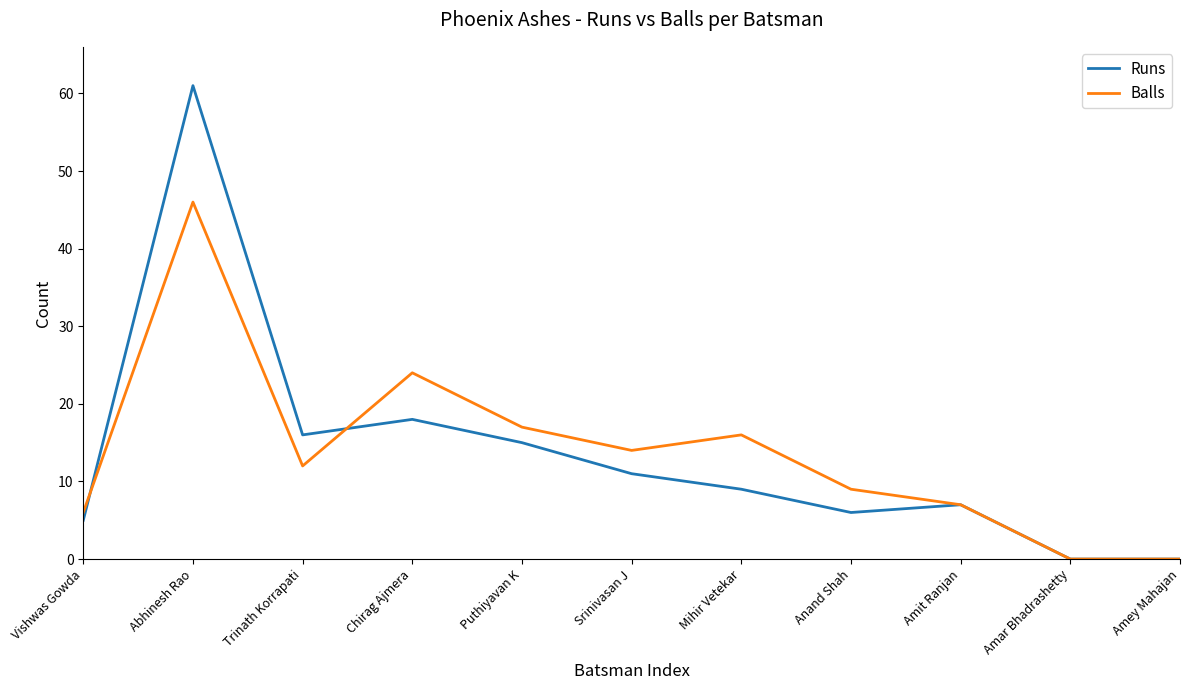

Rank the series by their maximum value, from lowest to highest.

Balls, Runs